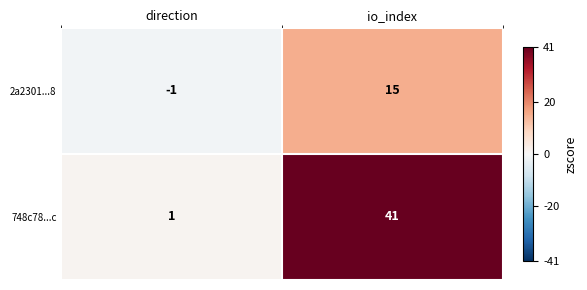

What is the sum of the 748c78...c values at direction and io_index?

42